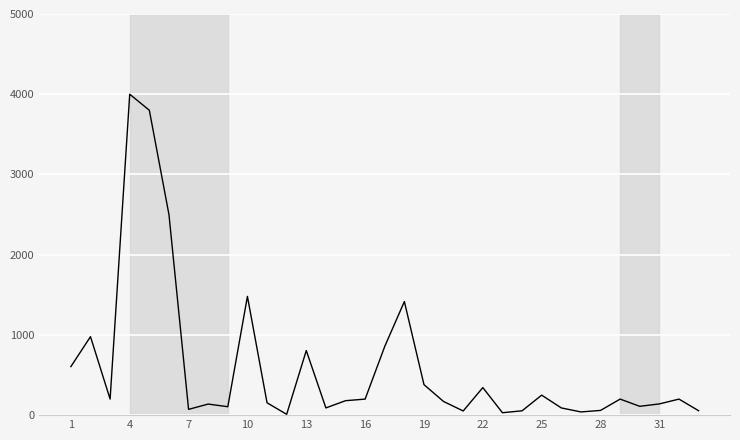

What is the greatest value displayed?

4000.0